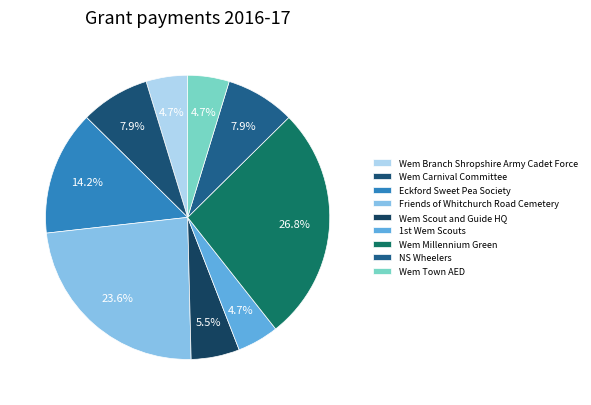

What is the total percentage of Wem Town AED and Friends of Whitchurch Road Cemetery?

28.3%